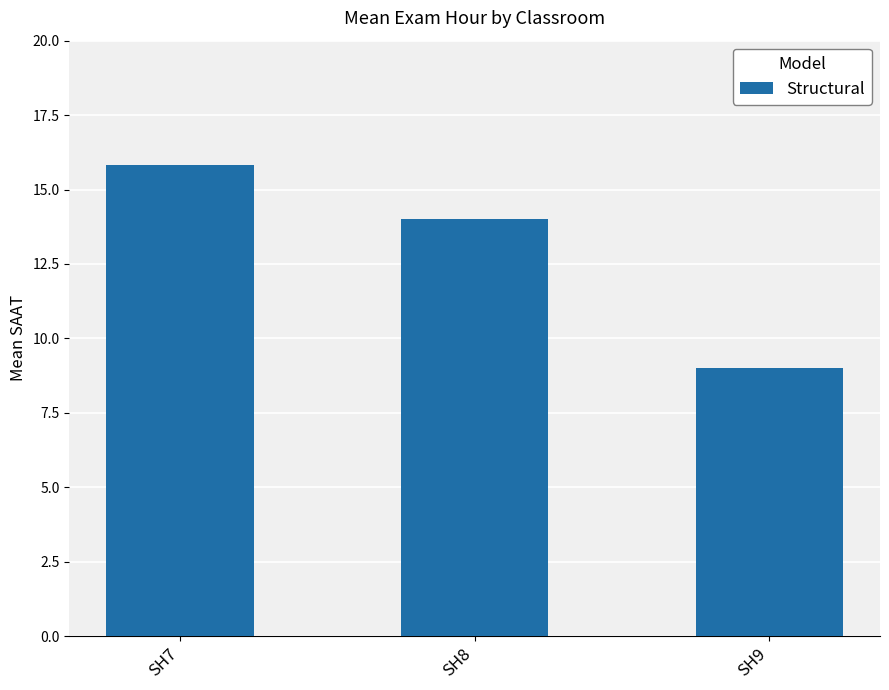

Does the chart contain any negative values?

No